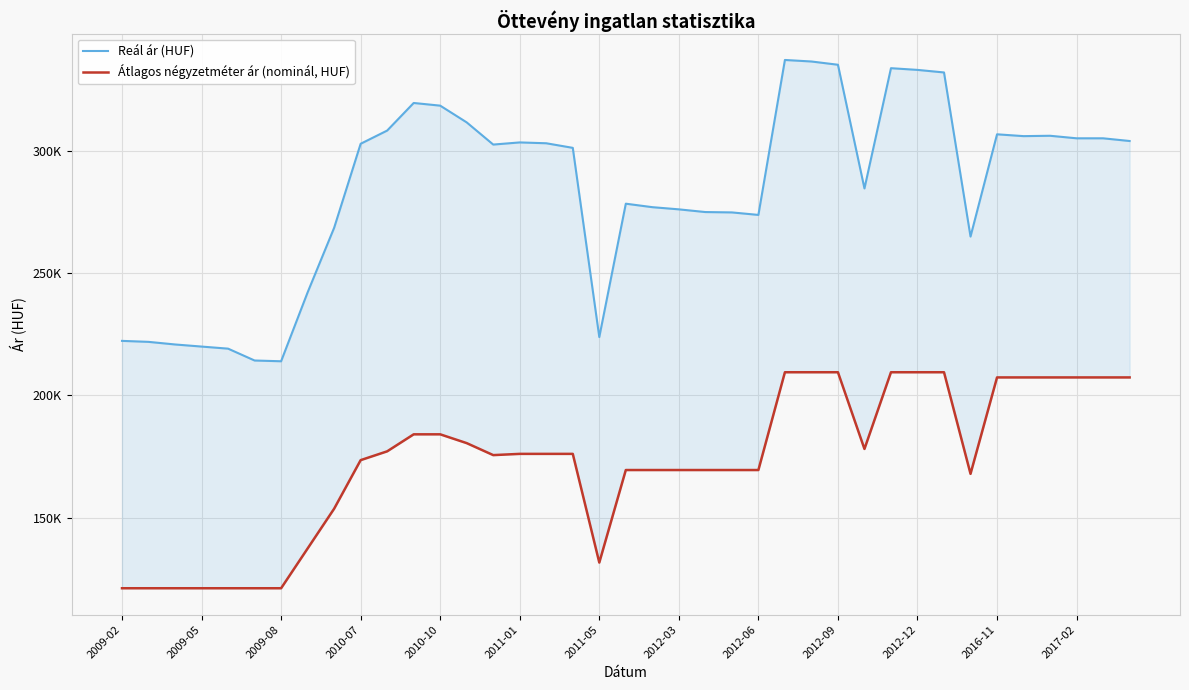

Is this an area chart (filled region under the line)?

No